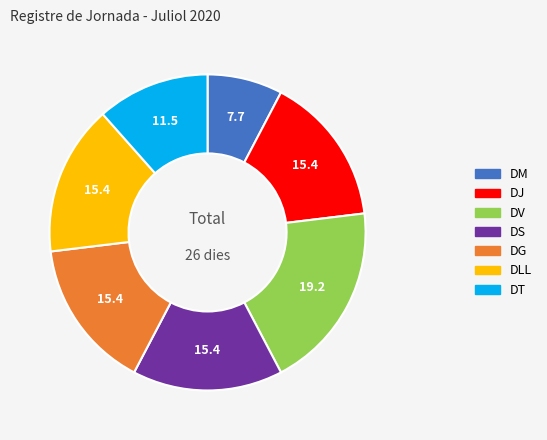

Is the sum of DV and DLL greater than half?

No